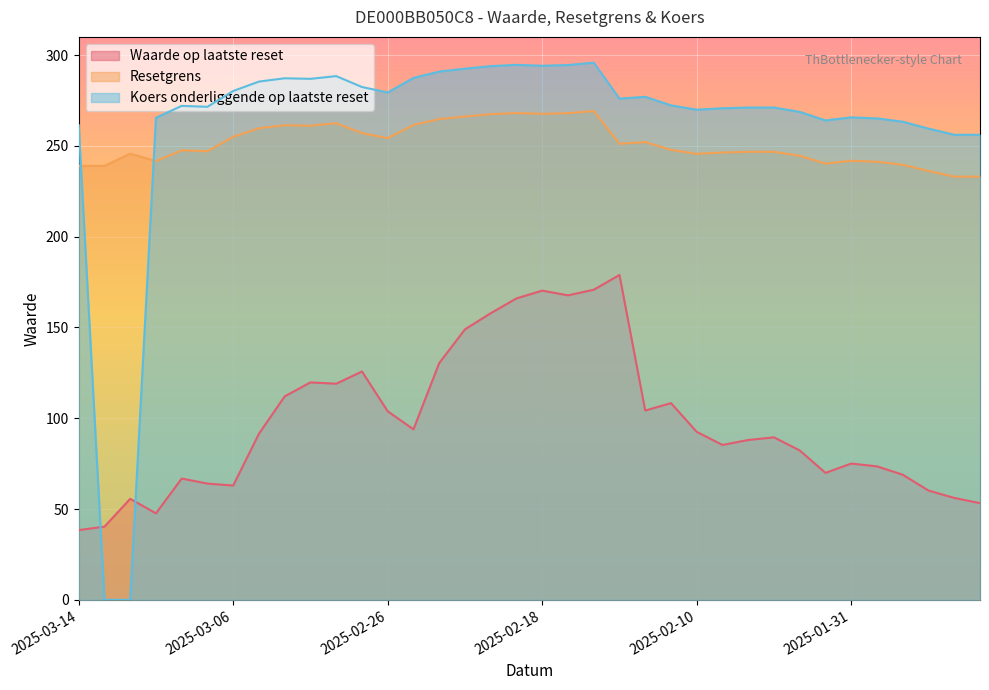

What is the sum of all Waarde op laatste reset values?

3539.3